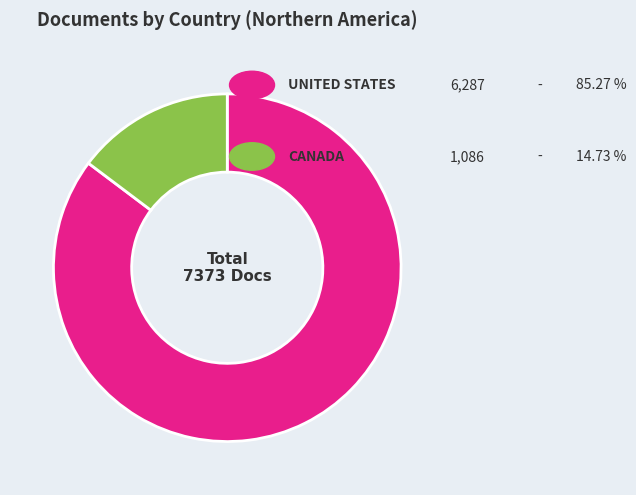

Which slice is the largest?

United States